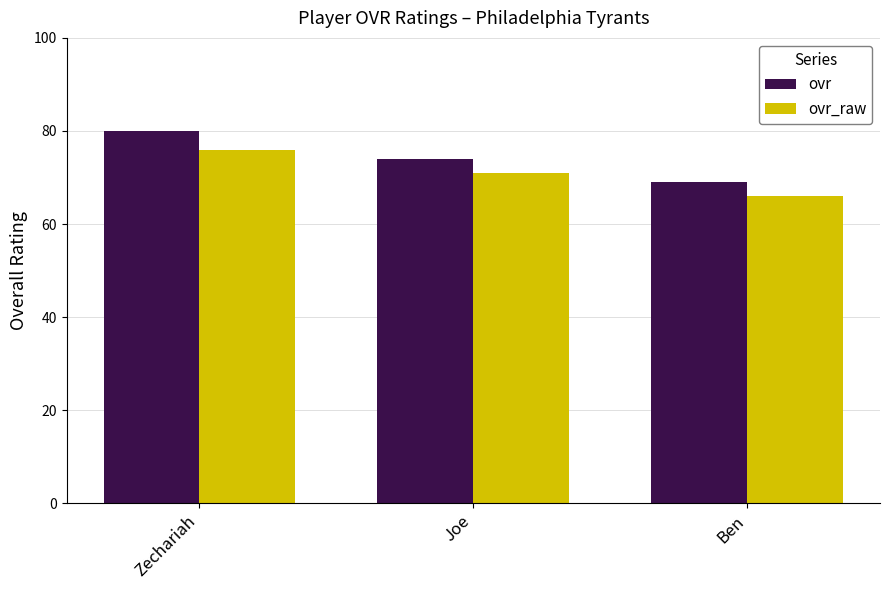

What is the difference between the maximum and second lowest values in the ovr_raw series?

5